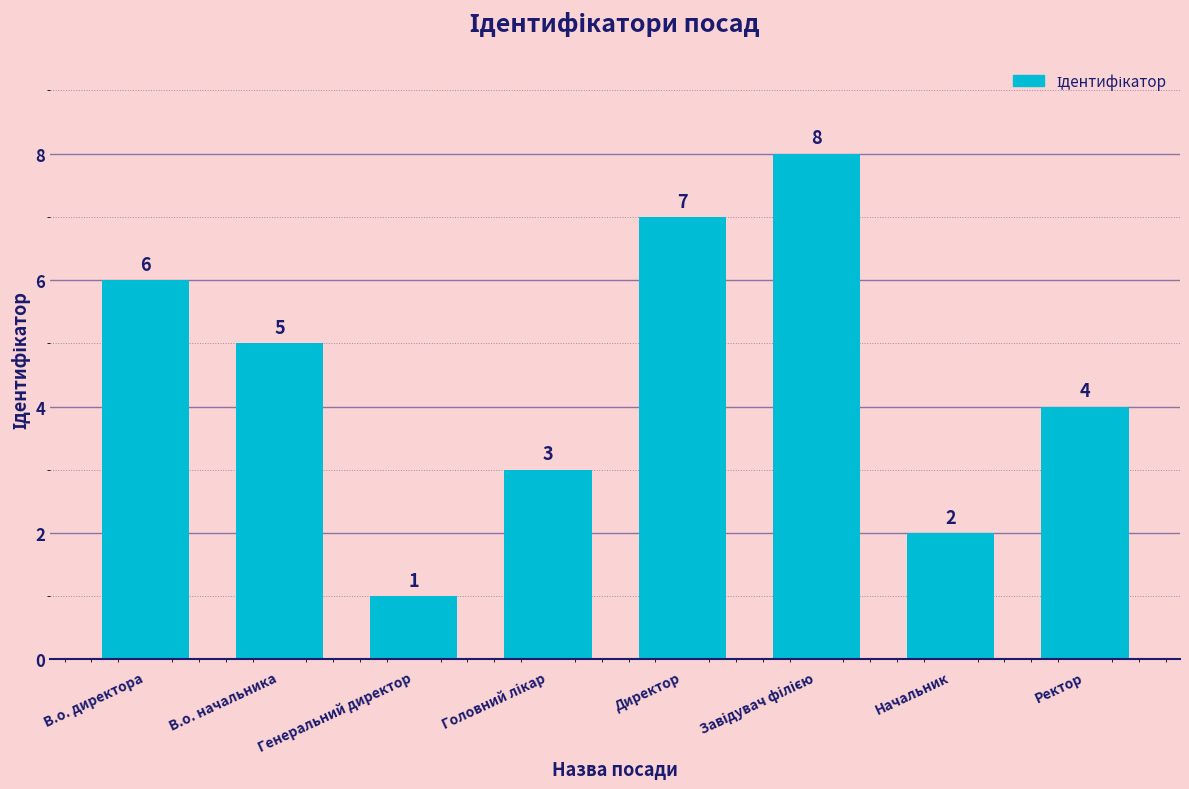

Reading right to left, transcribe all the data shown in this chart.

4	2	8	7	3	1	5	6